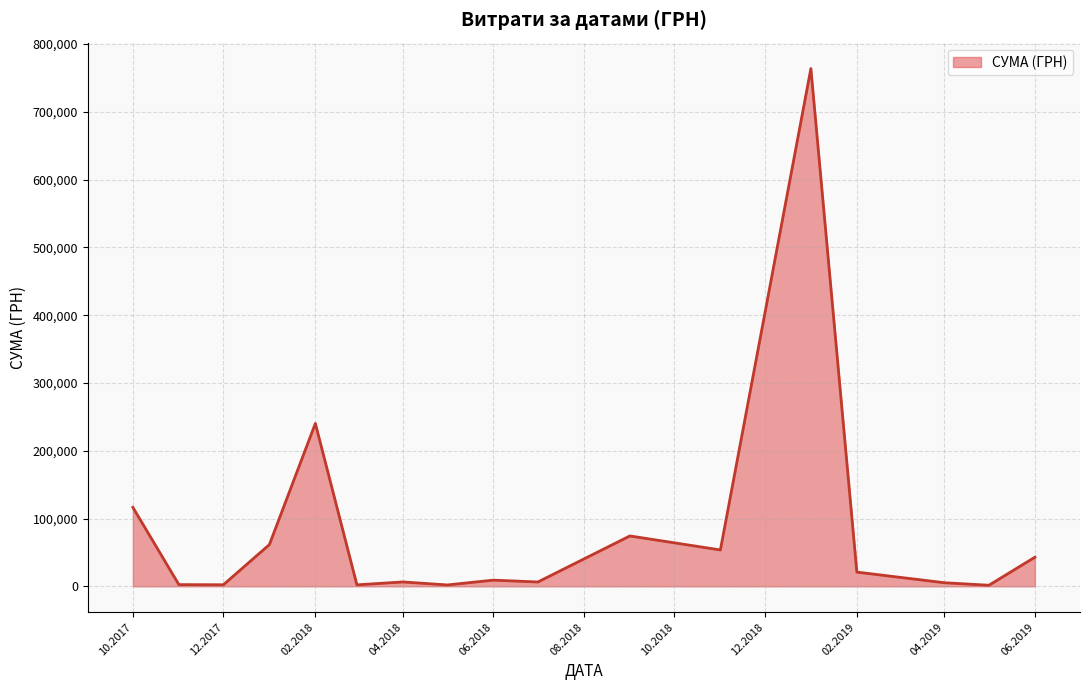

True or false: there are more than 0 points higher than both neighbors.

True